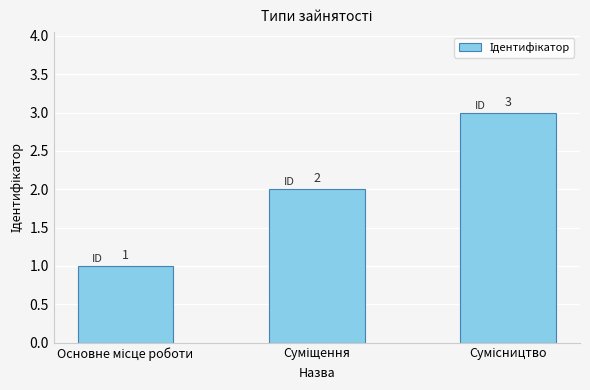

What is the sum of all values?

6